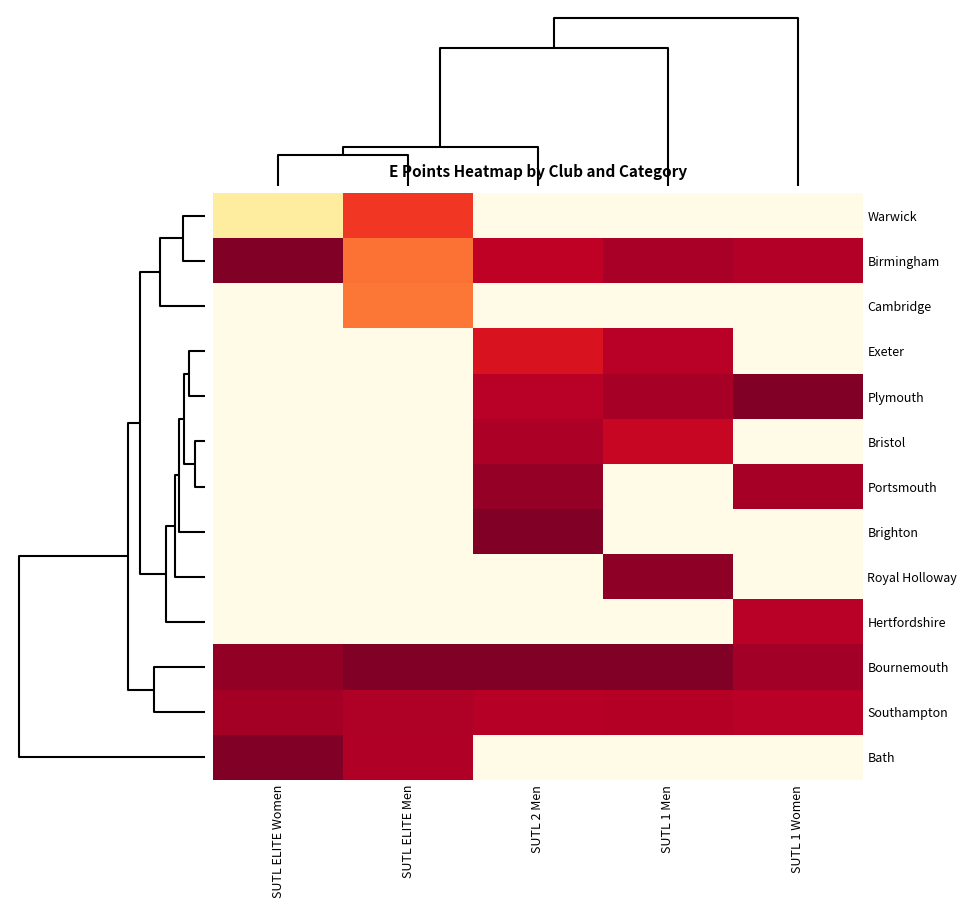

Rank the series by their maximum value, from lowest to highest.

Cambridge, Warwick, Hertfordshire, Exeter, Bristol, Southampton, Portsmouth, Royal Holloway, Bath, Brighton, Birmingham, Plymouth, Bournemouth